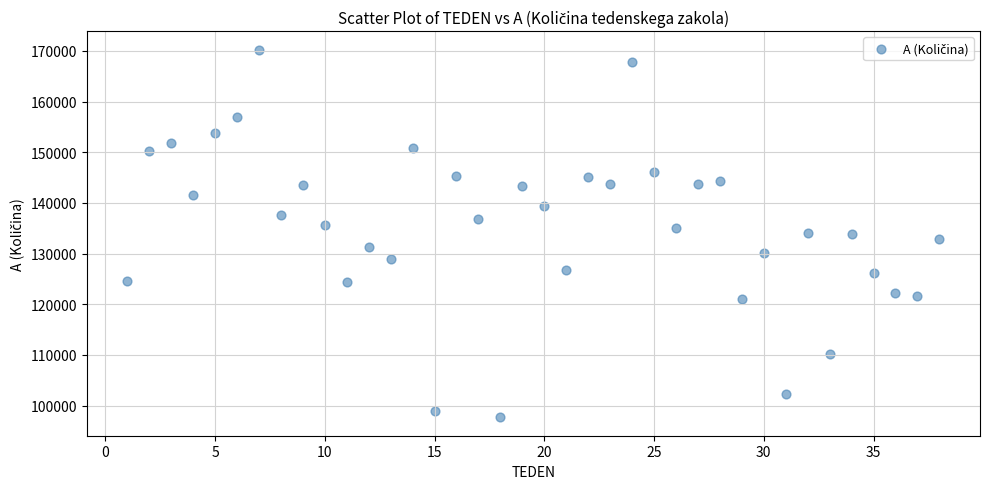

What is the range of X values (max minus min)?

37